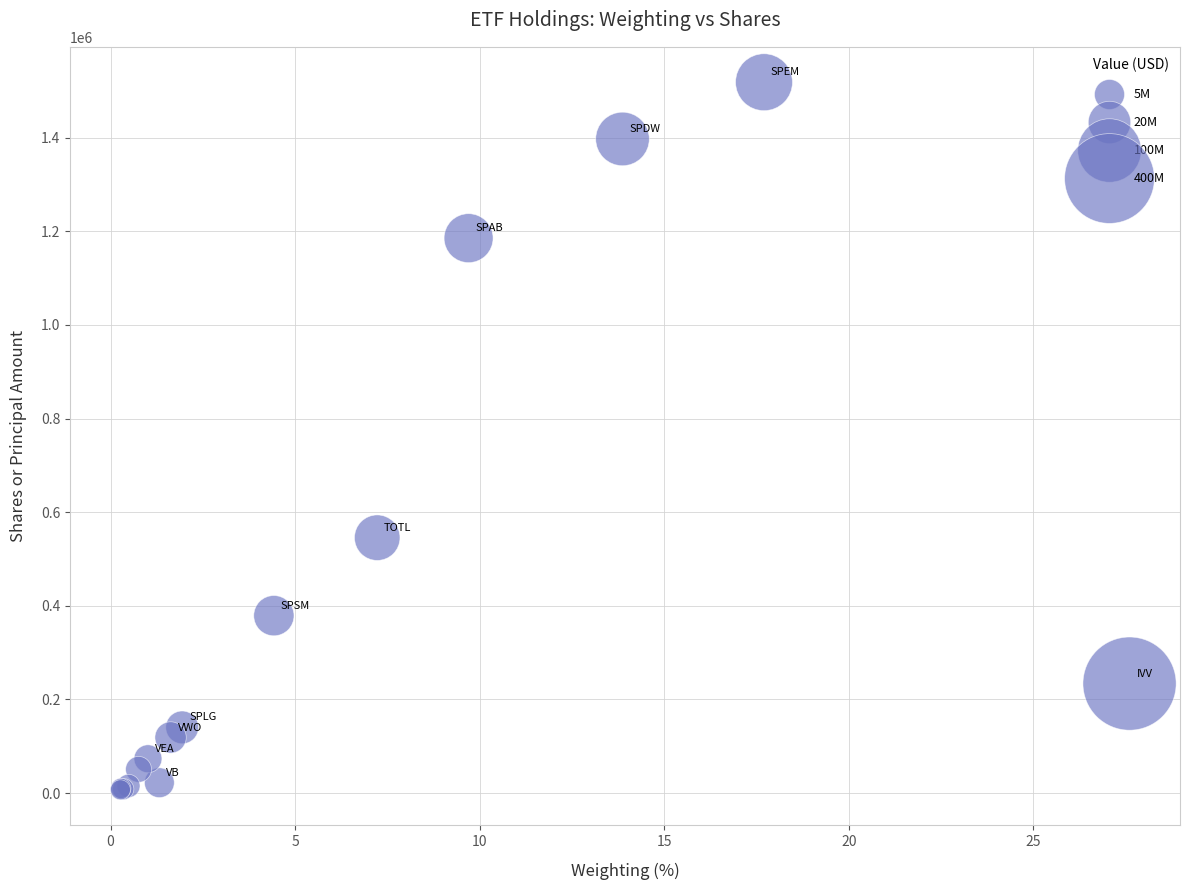

What Y value in the scatter plot is closest to 762782?

545528